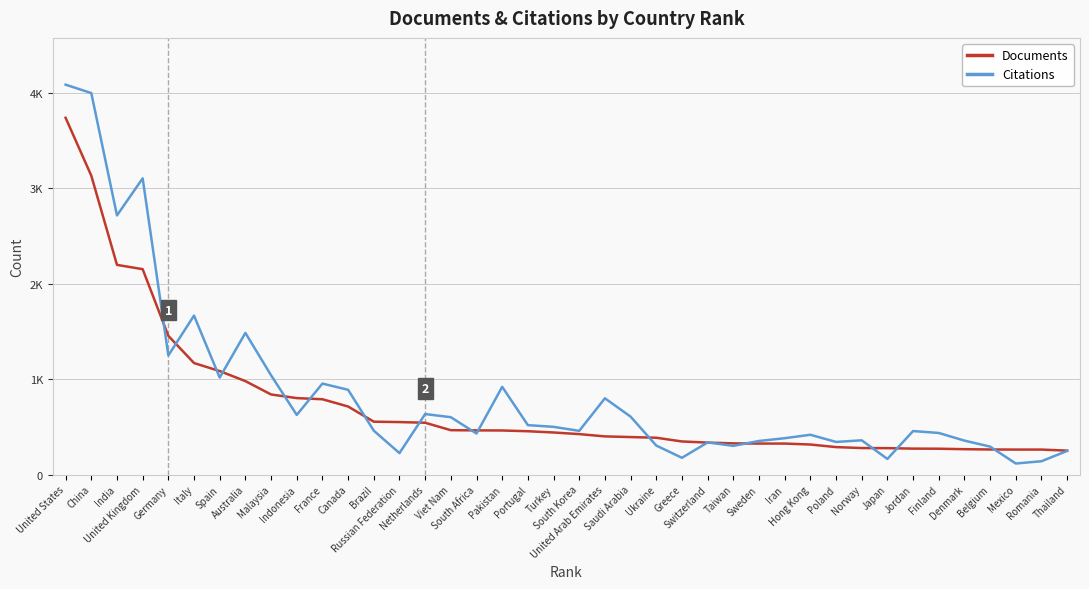

True or false: Documents has a value of 838 at Malaysia.

True